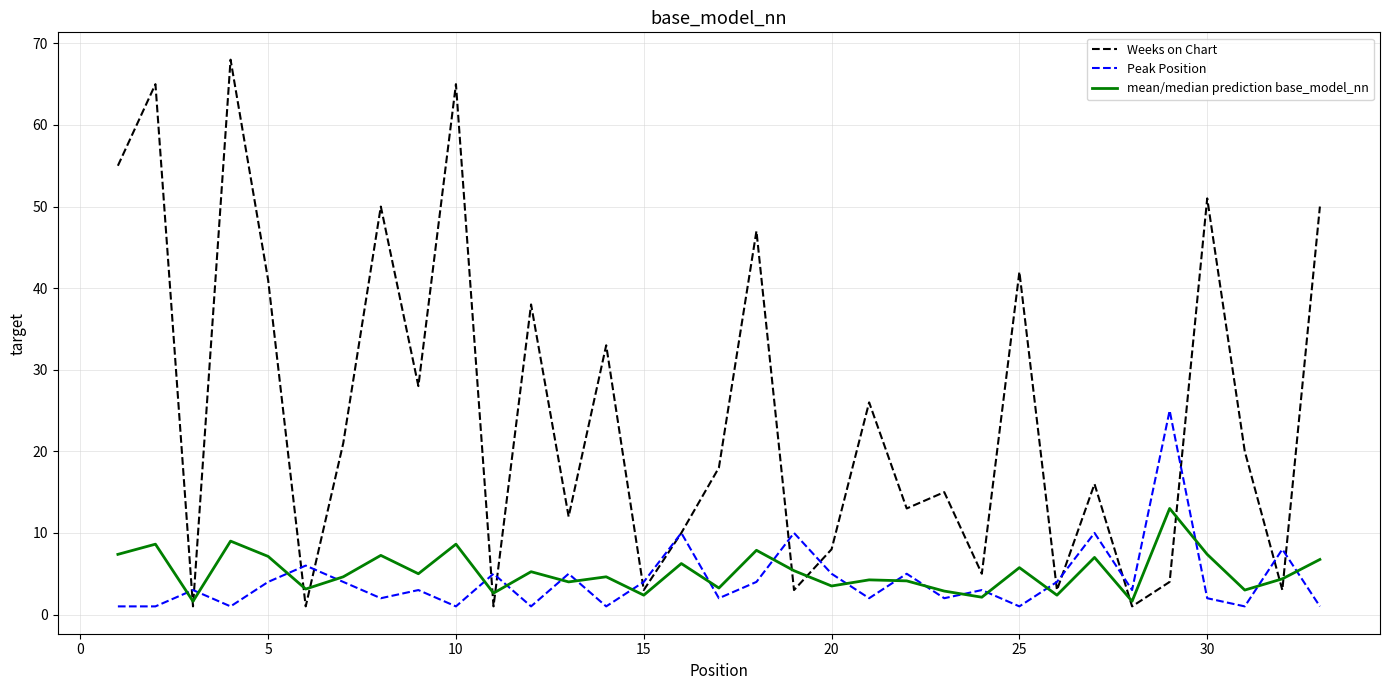

Rank the series by their maximum value, from highest to lowest.

Weeks on Chart, Peak Position, mean/median prediction base_model_nn